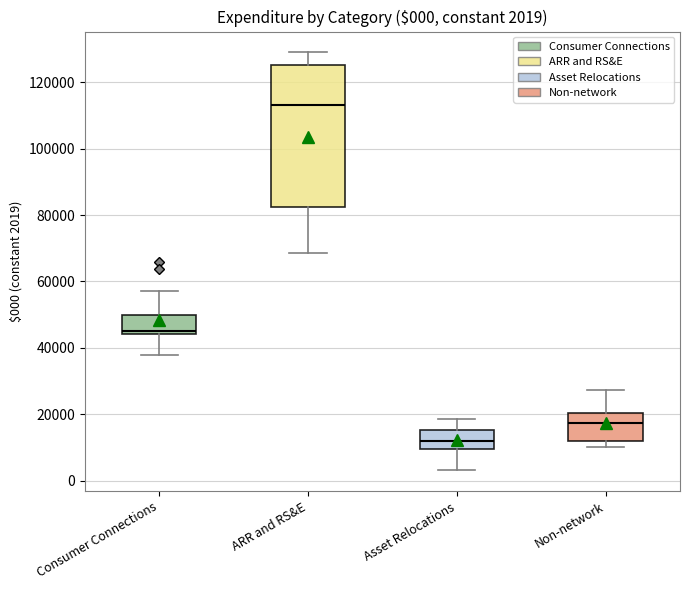

Comparing the boxes themselves (not the whiskers), which one is the tallest?

ARR and RS&E